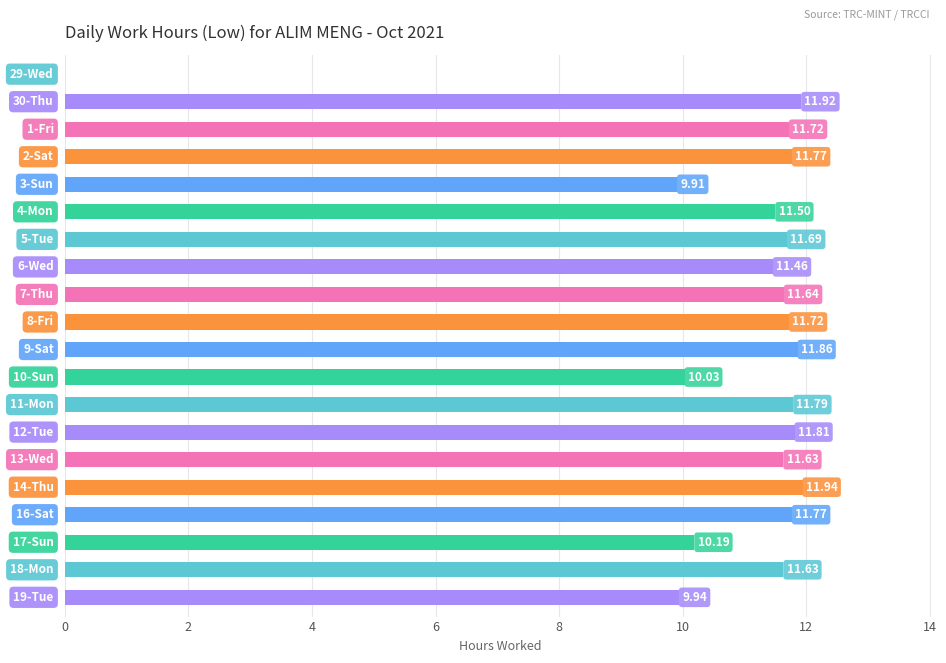

What is the maximum value shown in the chart?

11.9